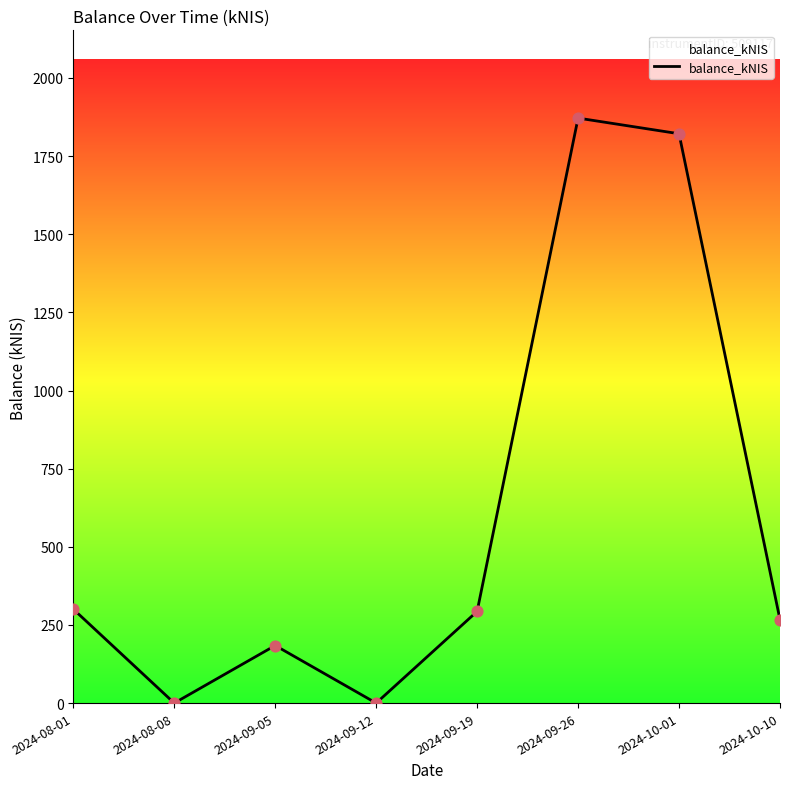

What is the change in value from 2024-09-05 to 2024-09-26?

+1687.4